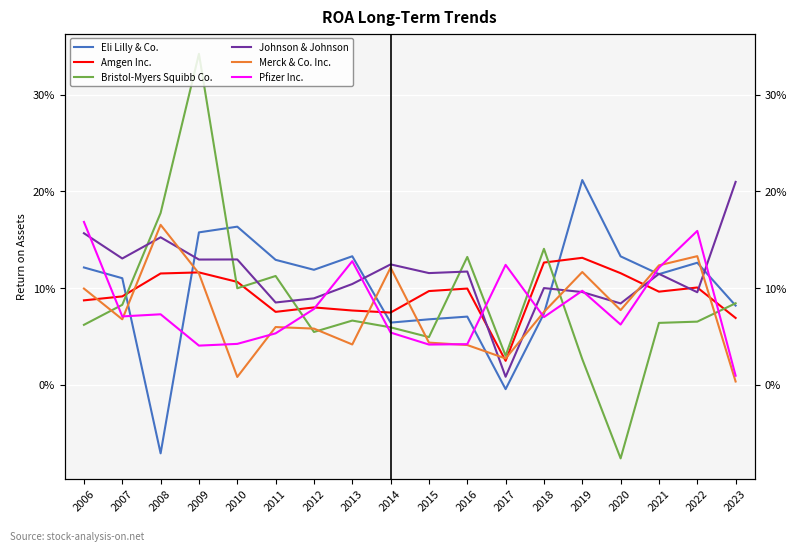

Where is the first local maximum for Bristol-Myers Squibb Co.?

2009